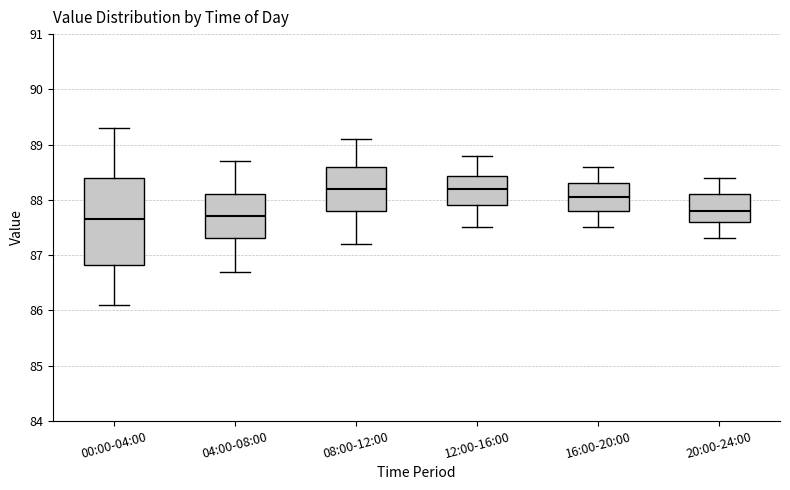

Where is the lower edge of the box for 12:00-16:00 on the y-axis? The values are not printed on the chart, so give them approximately, as read against the axis.

87.9